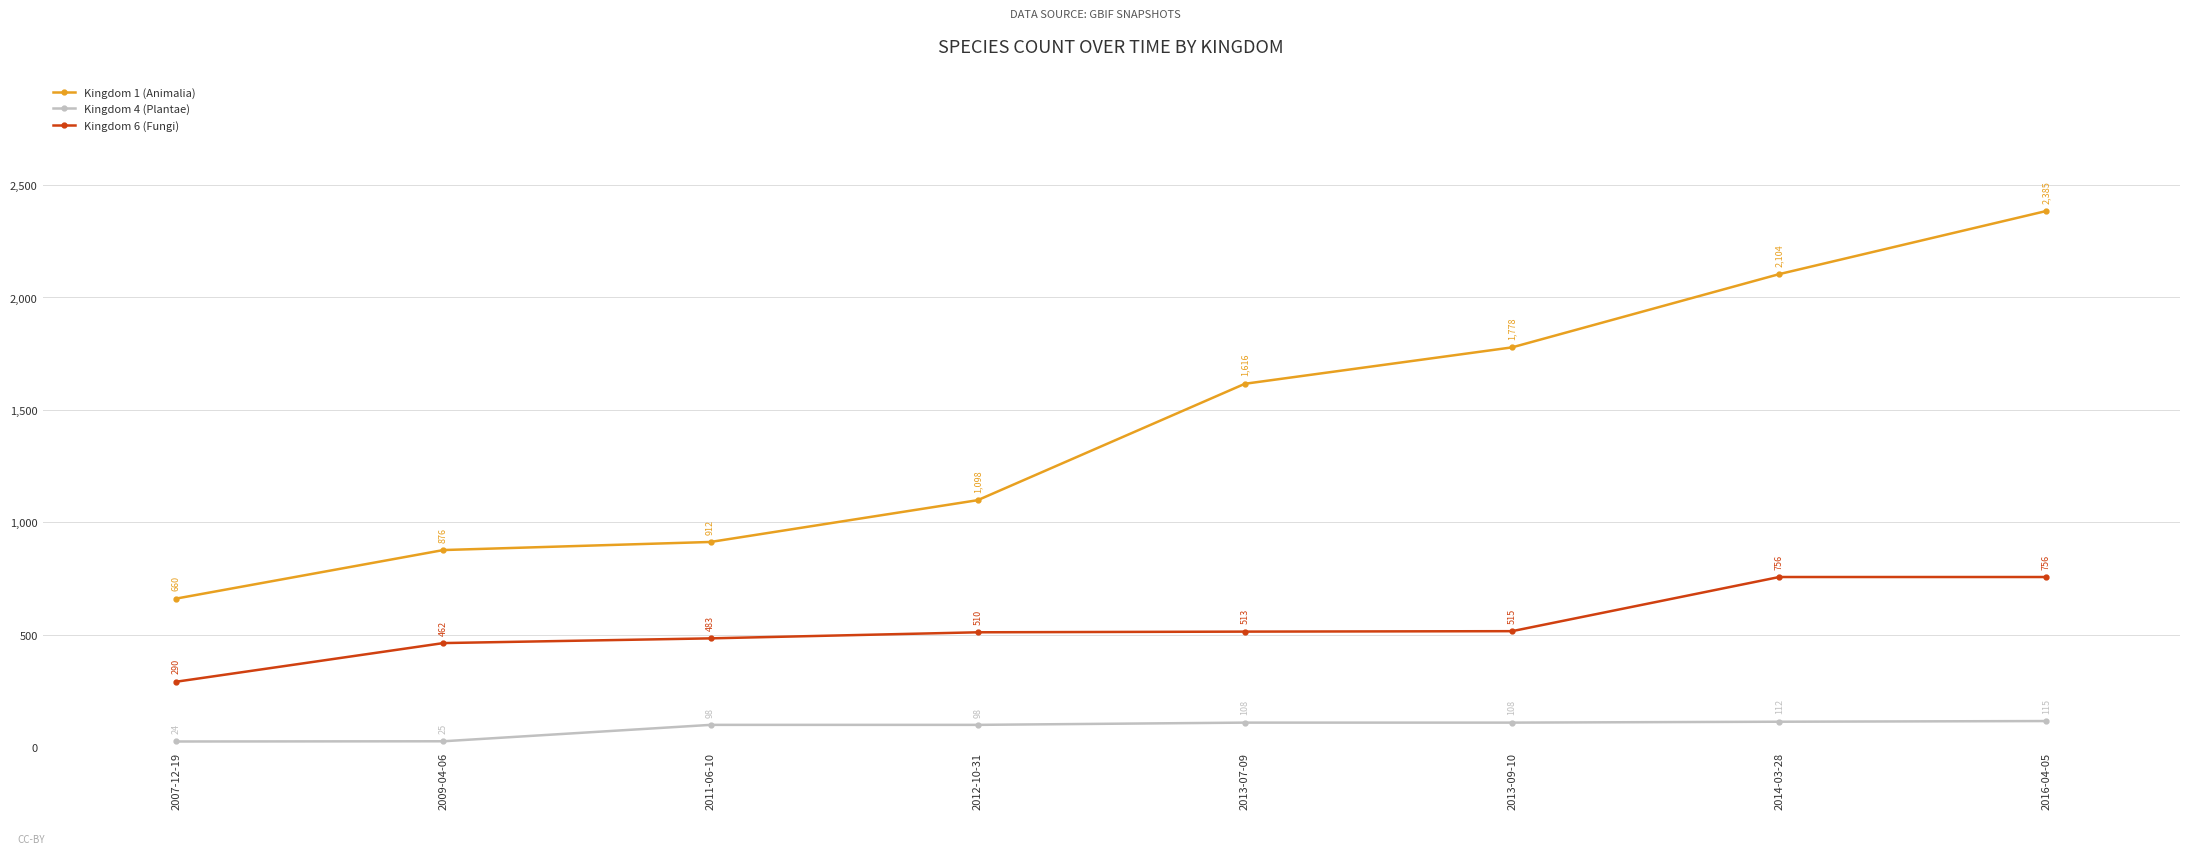

True or false: Kingdom 4 (Plantae) and Kingdom 6 (Fungi) intersect in this chart.

False